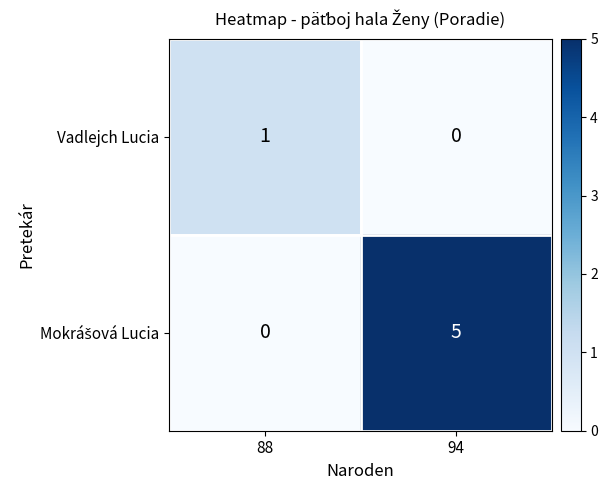

At which label does Vadlejch Lucia reach its minimum?

94